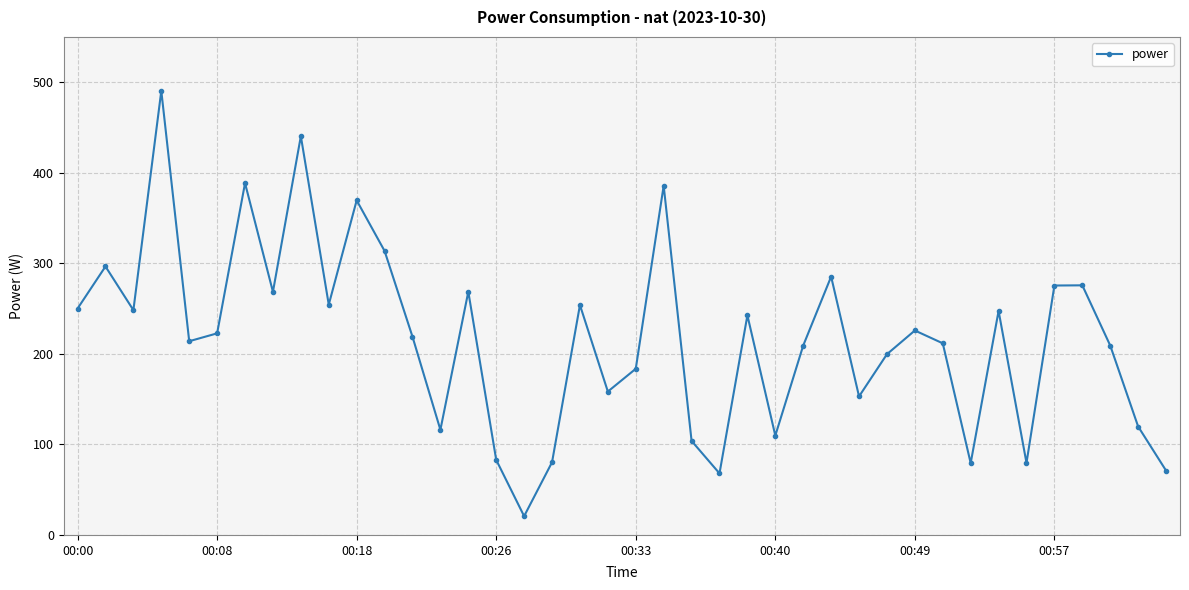

What is the value of the 16th point from the left?

82.9